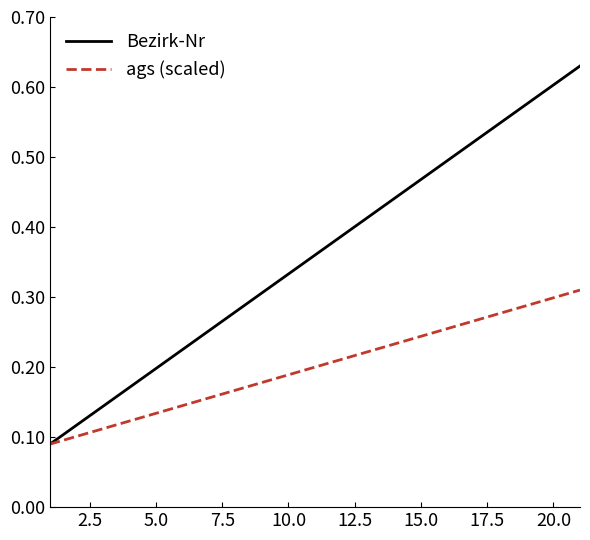

What are all the series names shown in the legend?

Bezirk-Nr, ags (scaled)